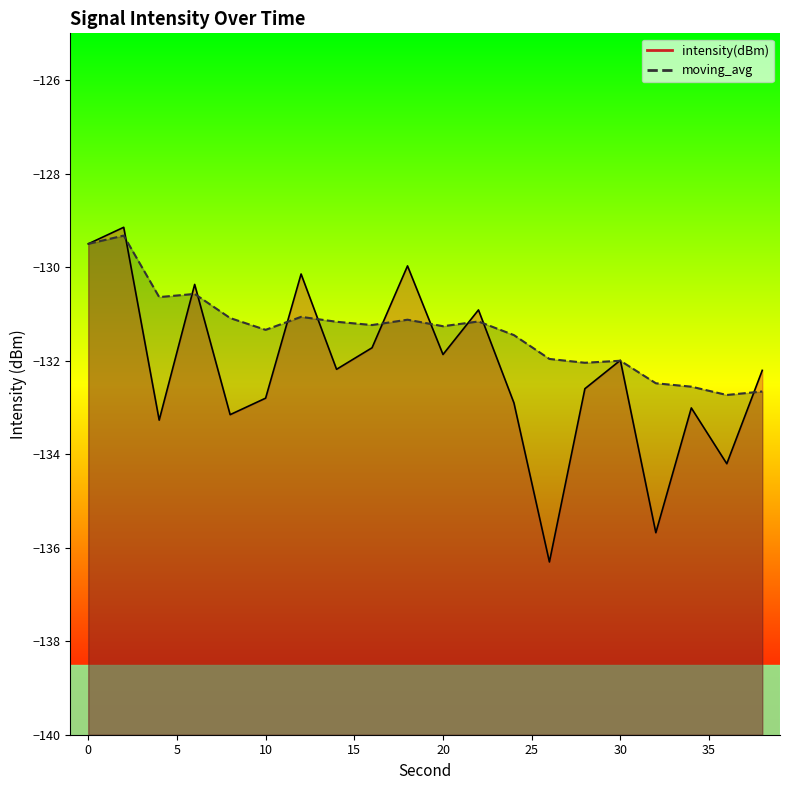

True or false: intensity(dBm) and moving_avg intersect in this chart.

True